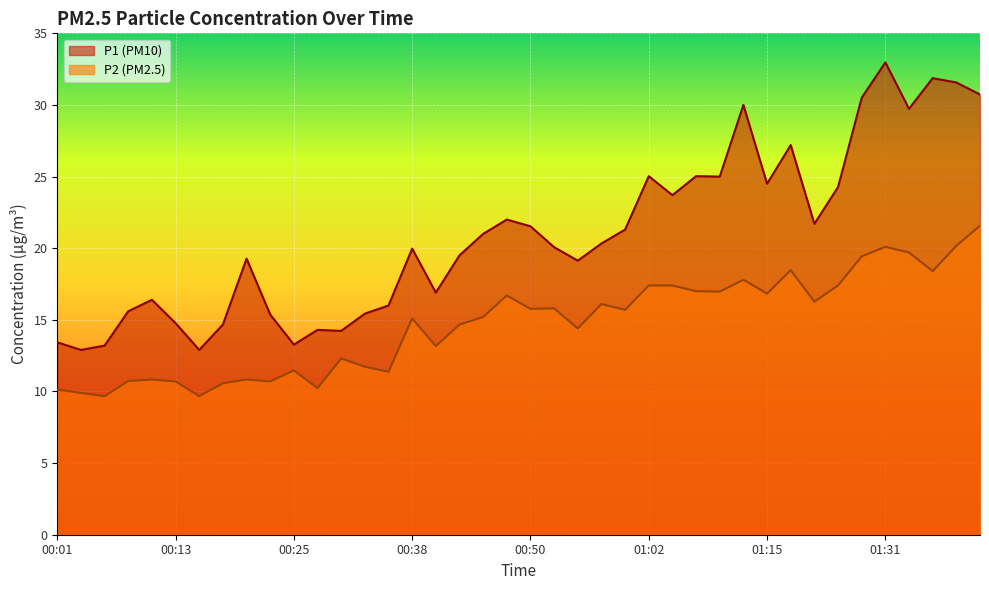

What are all the series names shown in the legend?

P1, P2